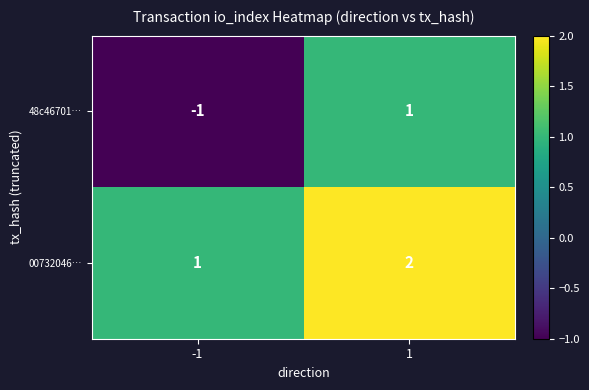

Reading right to left, extract all data points from this chart.

48c46701…: 1=1	-1=-1
00732046…: 1=2	-1=1